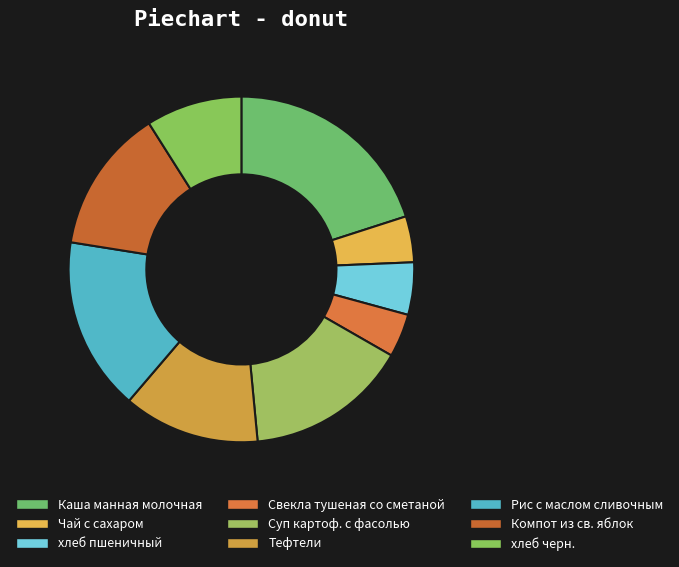

To the nearest percent, what is the average slice percentage?

11%